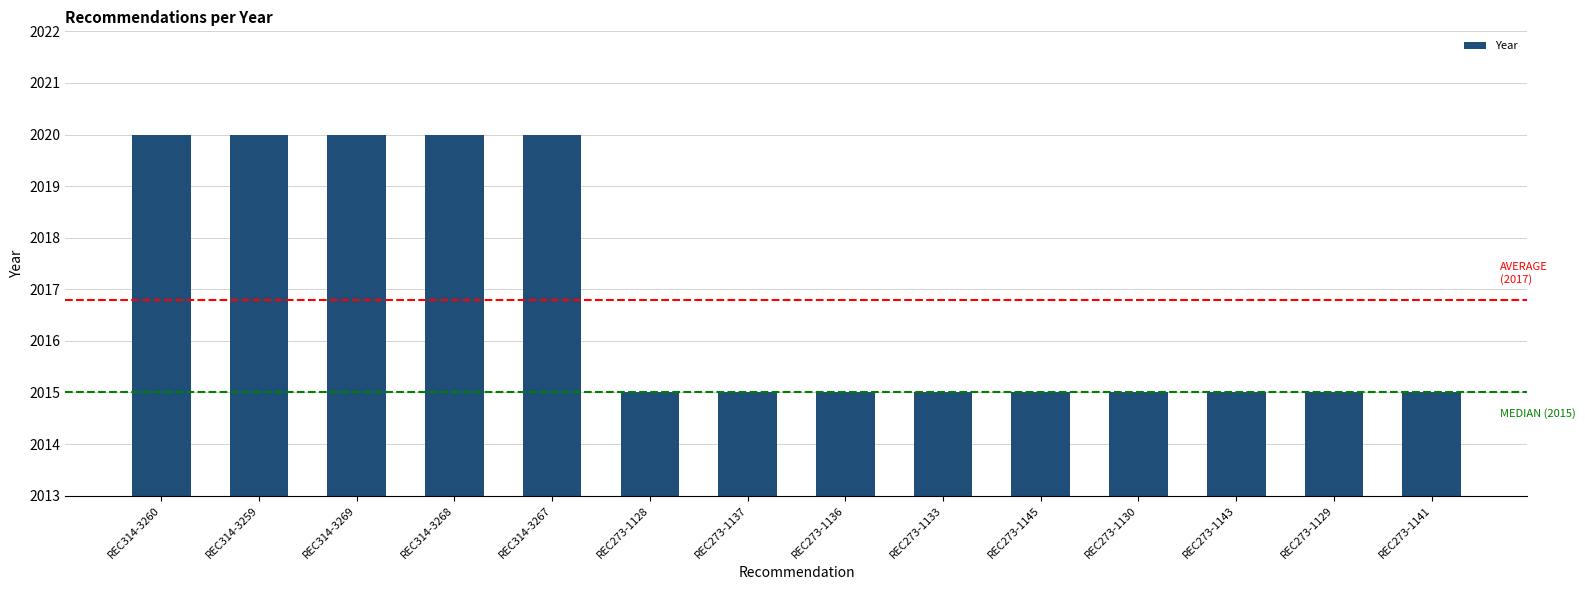

What is the change in value from REC314-3268 to REC273-1129?

-5